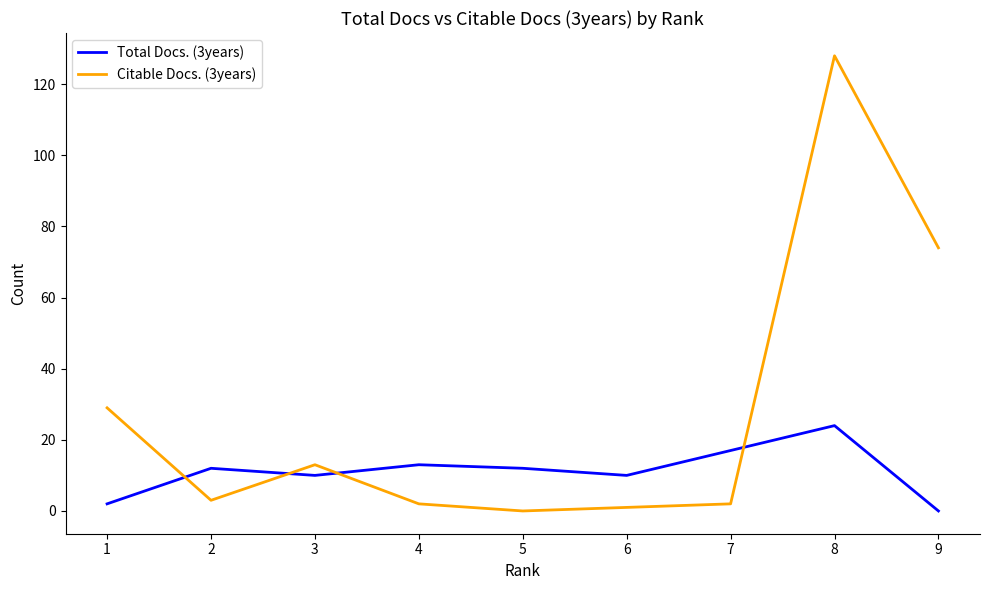

At which label does Total Docs. (3years) reach its peak?

8